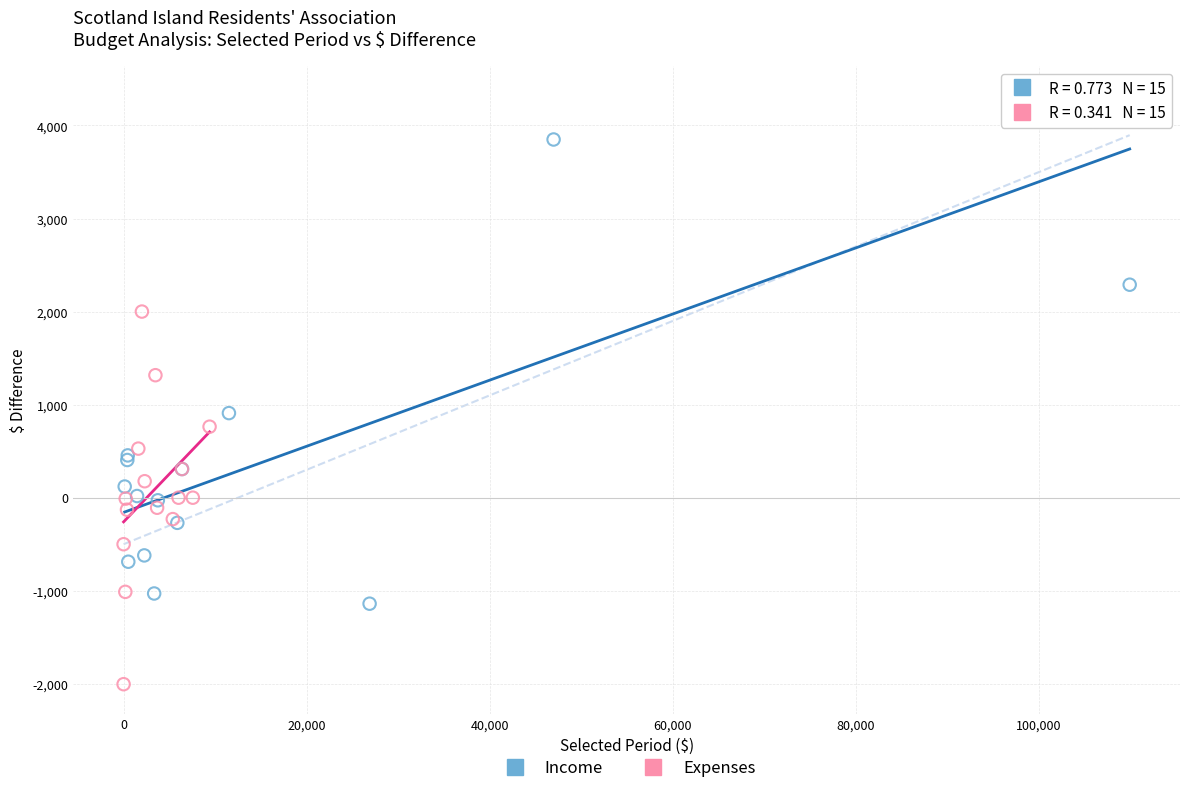

Which series reaches the maximum Y coordinate?

Income